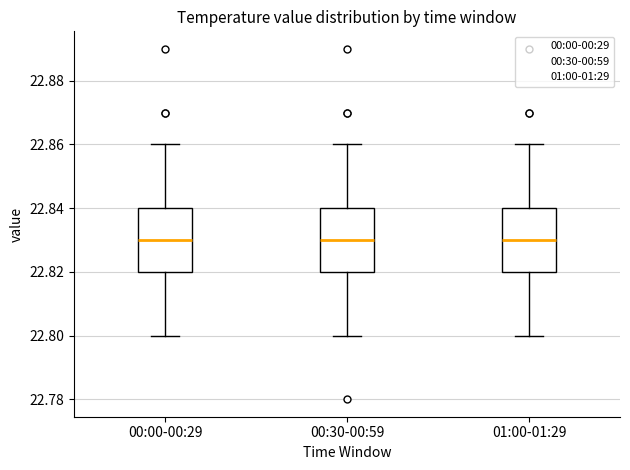

Where does the upper whisker of the box for 00:00-00:29 end on the y-axis? The values are not printed on the chart, so give them approximately, as read against the axis.

22.86